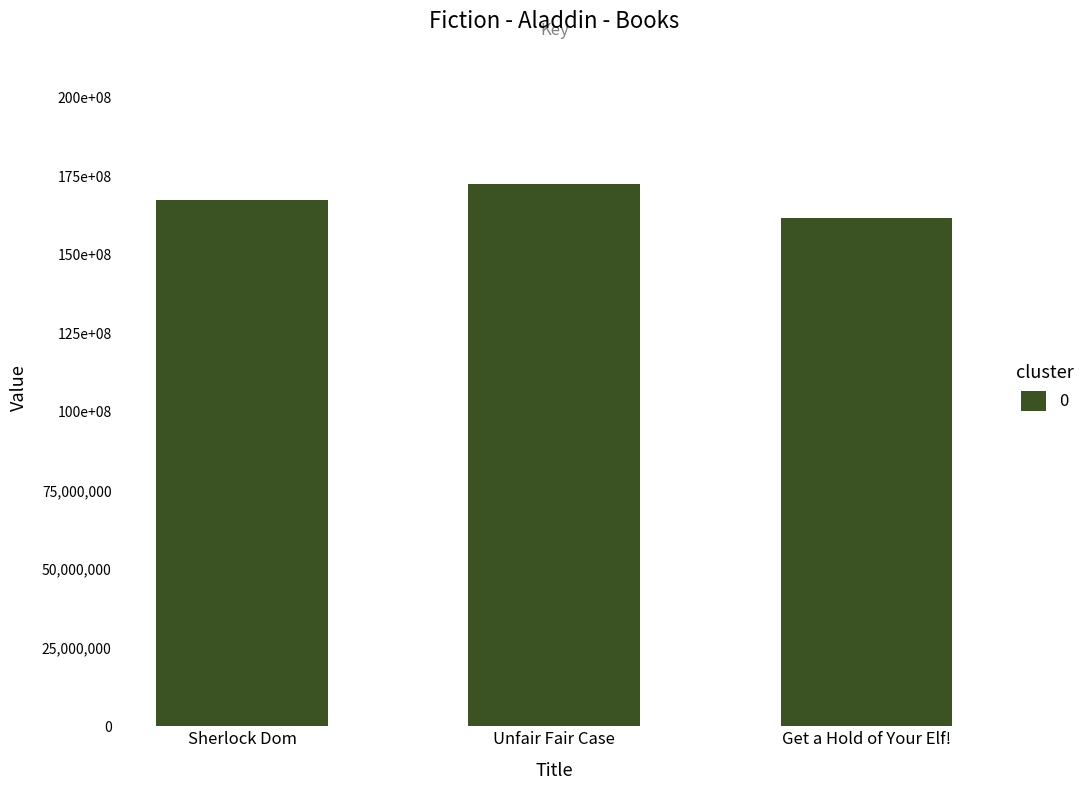

Are the bars horizontal?

No